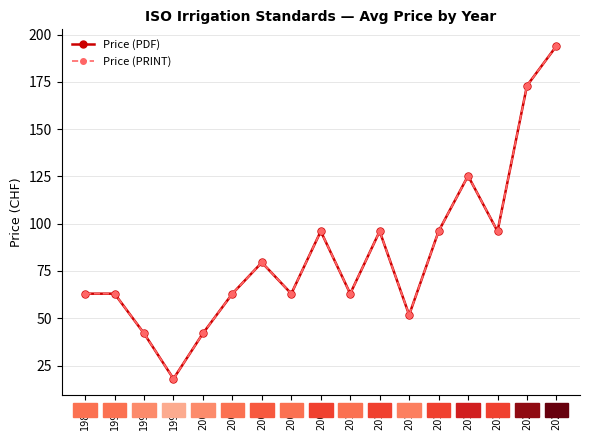

Does the chart have visible grid lines?

Yes